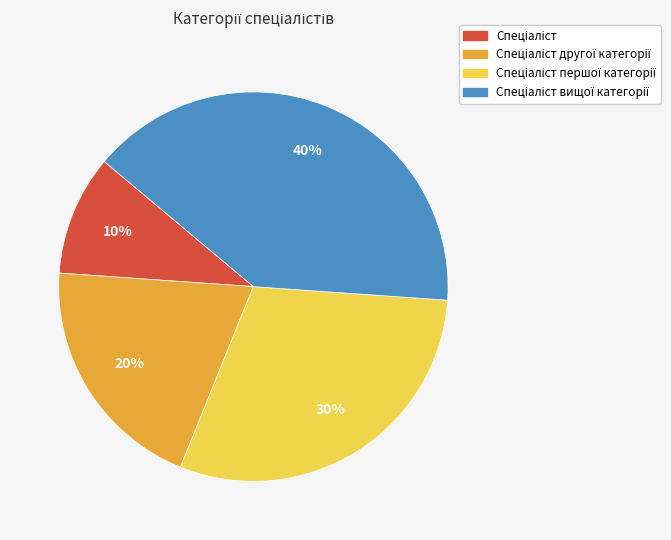

Count the number of slices in the pie.

4